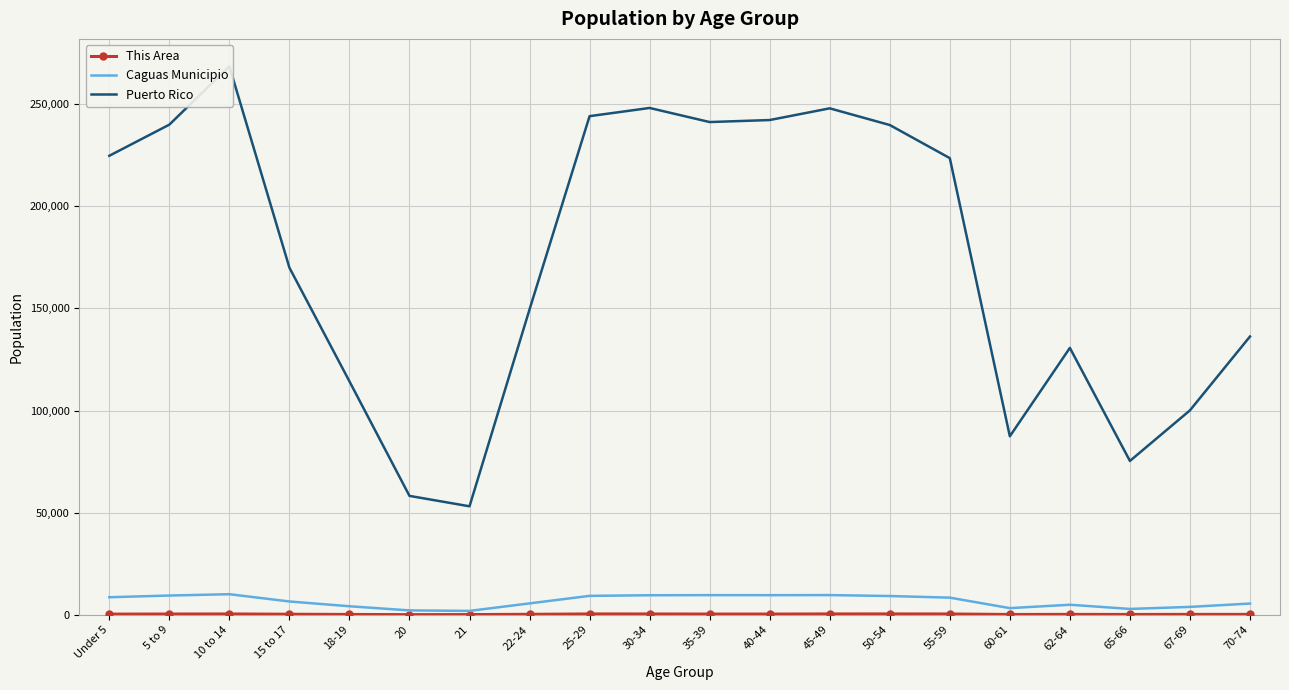

What are all the series names shown in the legend?

This Area, Caguas Municipio, Puerto Rico